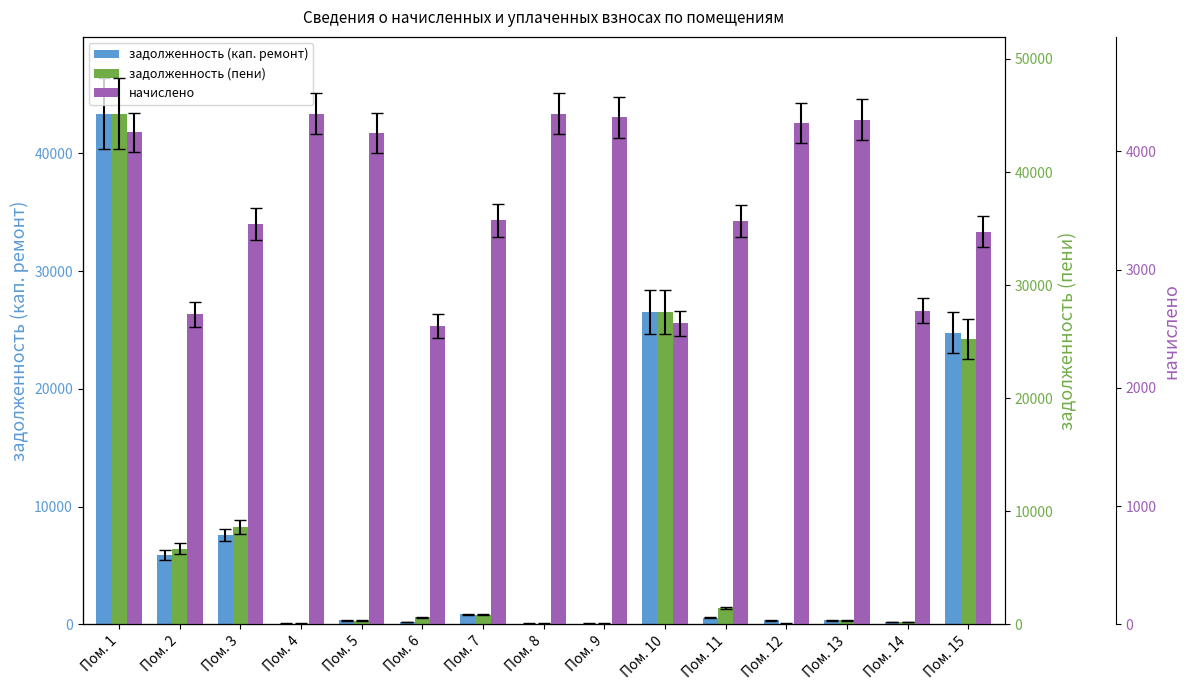

At which category does the chart reach its peak across all series?

Пом. 1